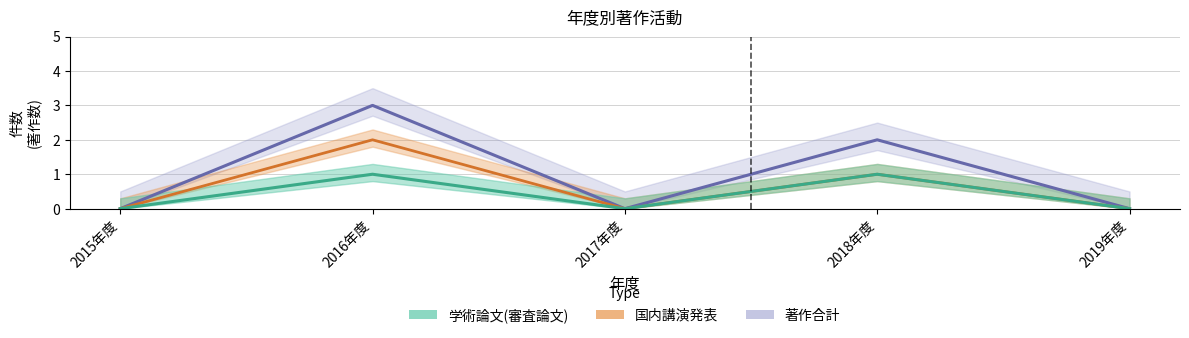

True or false: 国内講演発表 and 学術論文(審査論文) intersect in this chart.

False